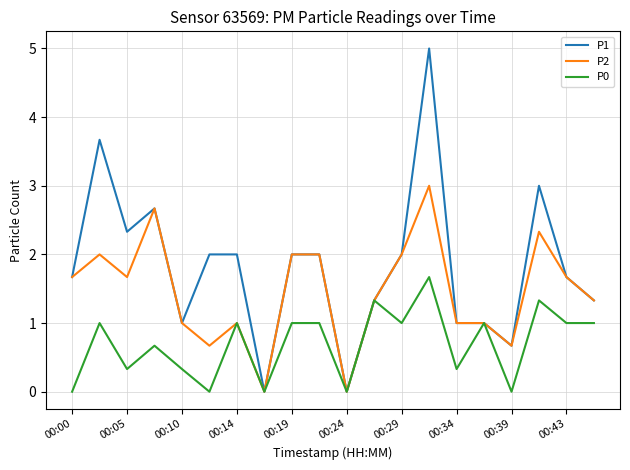

How many lines are shown in the chart?

3